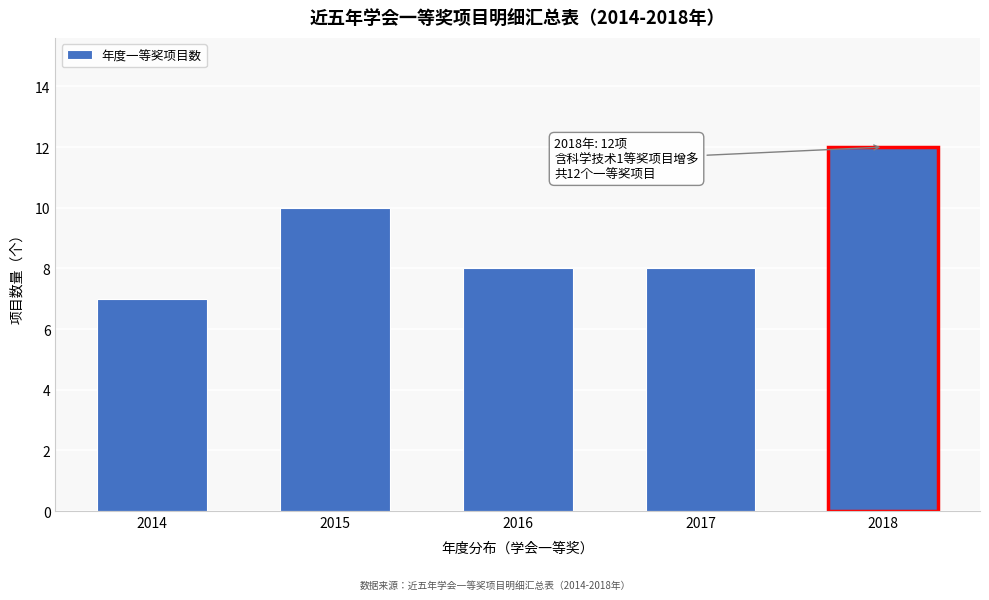

Reading left to right, list all the values displayed in this chart.

7	10	8	8	12